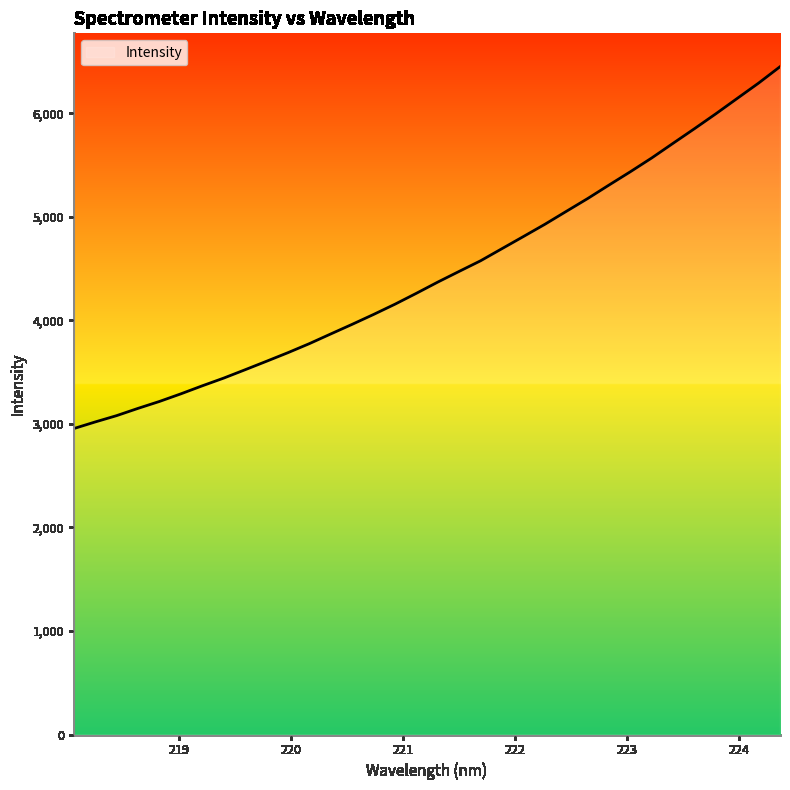

What is the difference between the maximum and minimum values?

3494.5